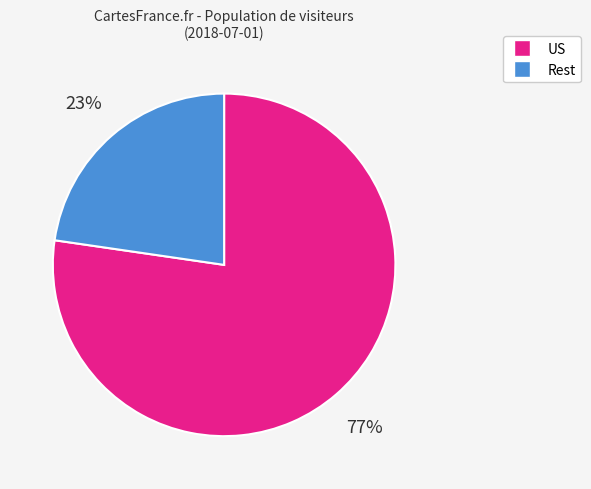

To the nearest percent, what is the average slice percentage?

50%